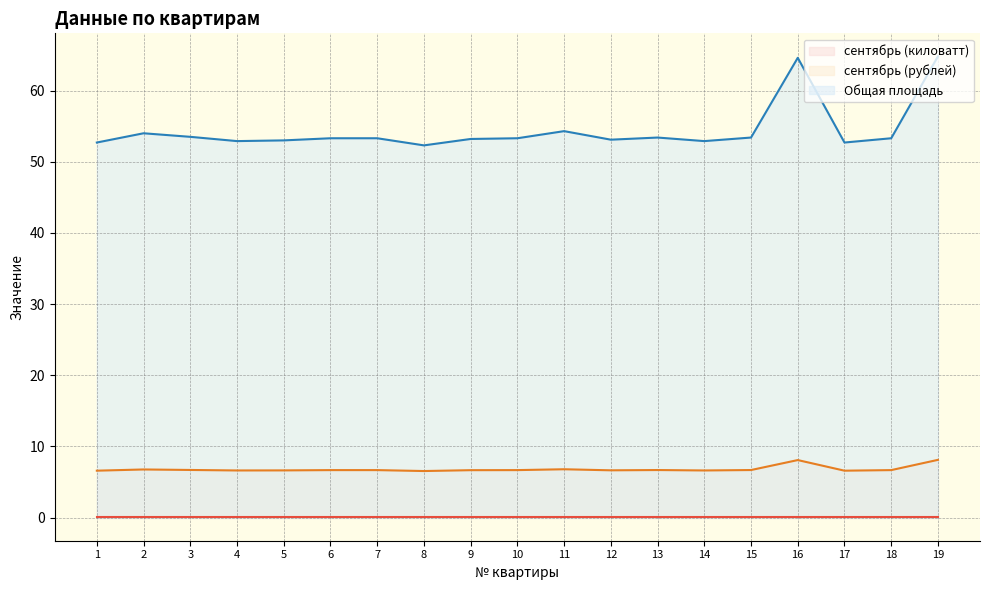

The сентябрь (рублей) series shows 6.7 at 6. True or false?

True